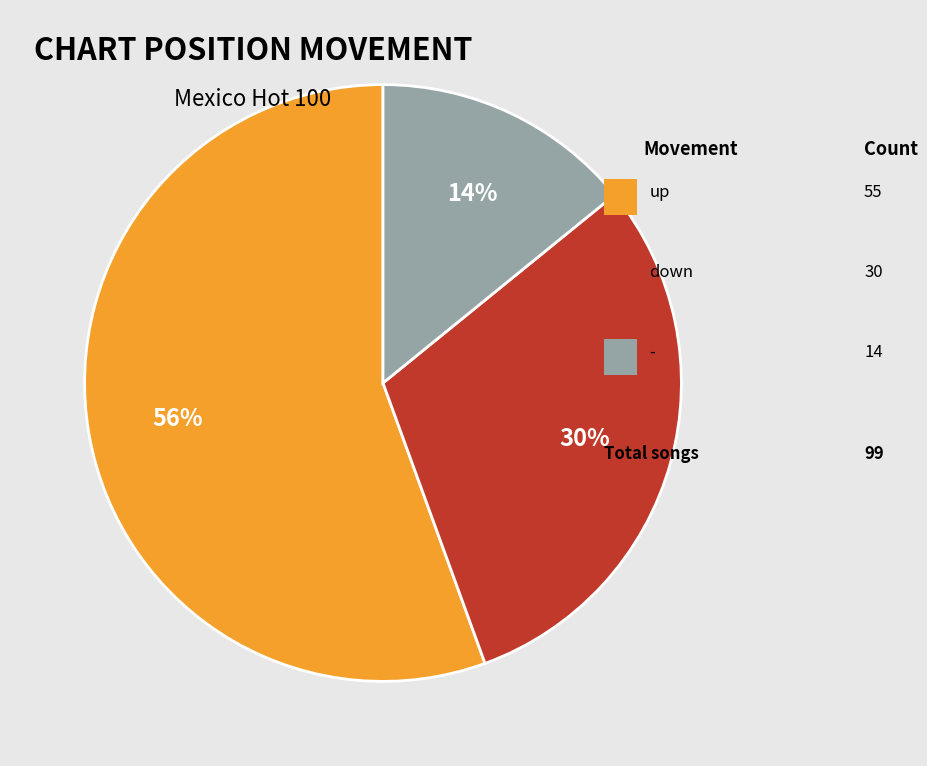

Does any single category account for the majority?

Yes